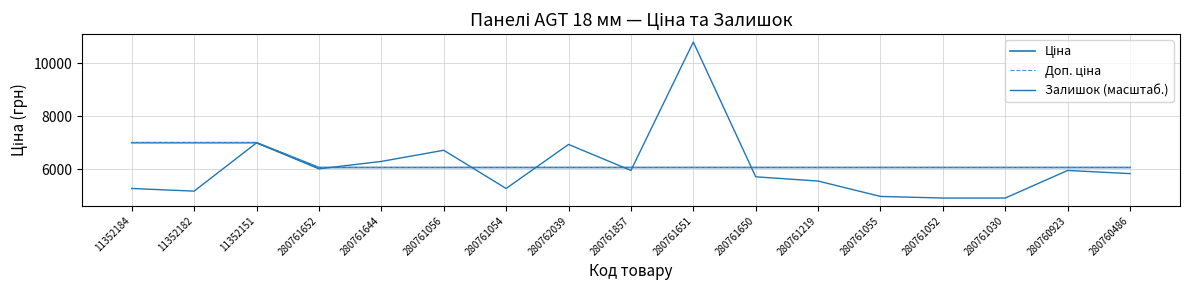

Rank the series by their maximum value, from lowest to highest.

Ціна, Доп. ціна, Залишок (масштаб.)